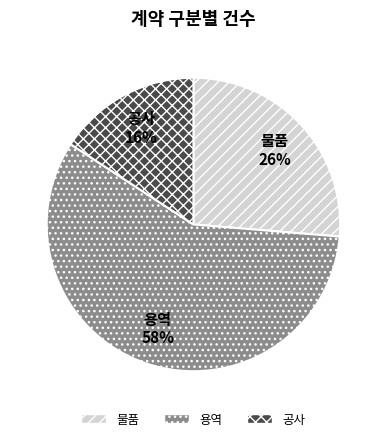

Count the number of slices in the pie.

3